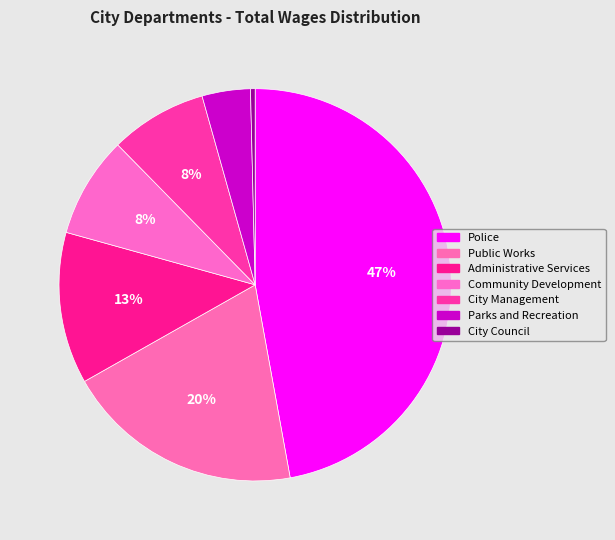

Rank the categories by value from highest to lowest.

Police, Public Works, Administrative Services, Community Development, City Management, Parks and Recreation, City Council